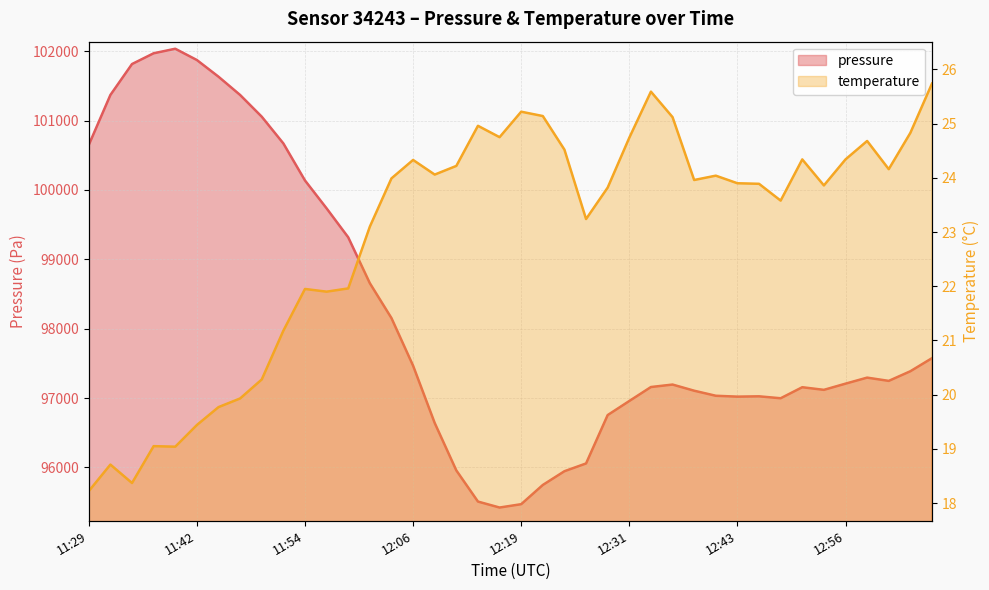

Rank the series by their average value, from highest to lowest.

pressure, temperature